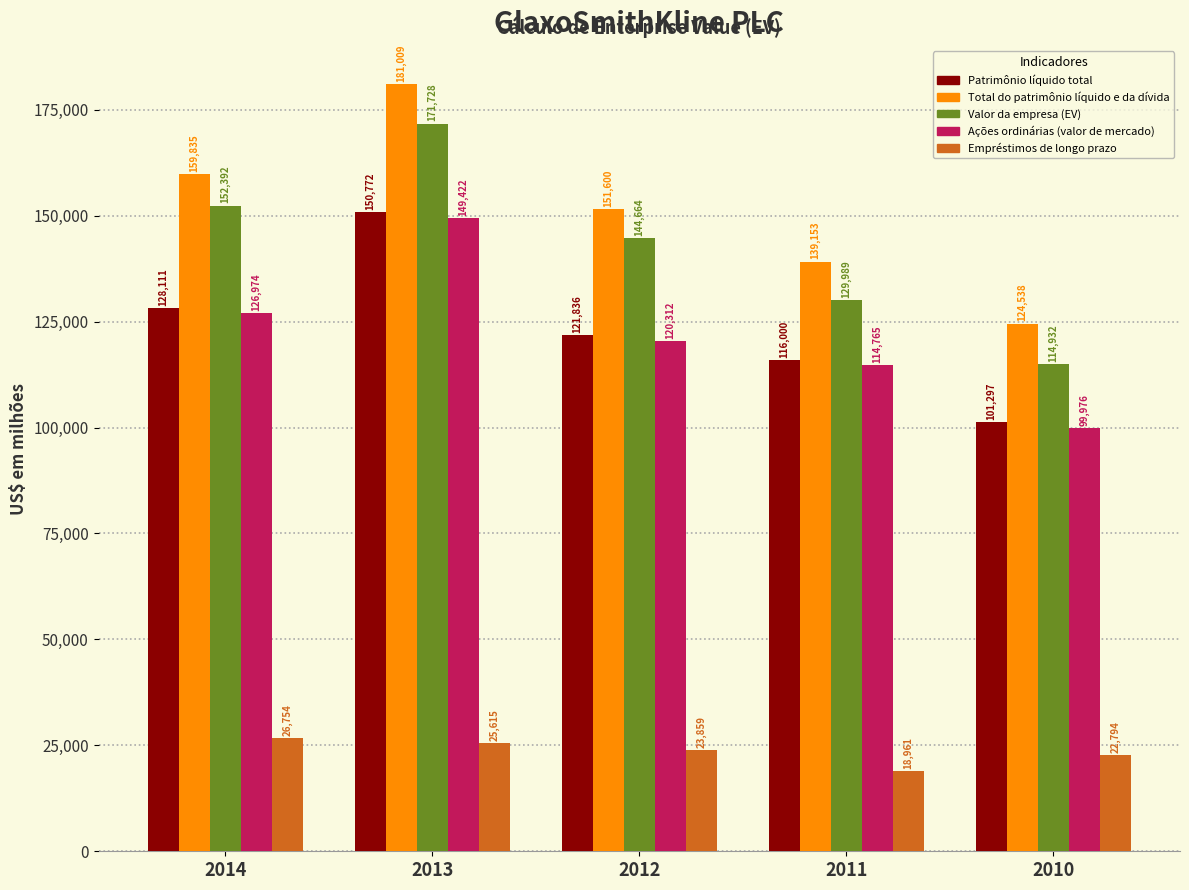

Count the number of categories in the chart.

5